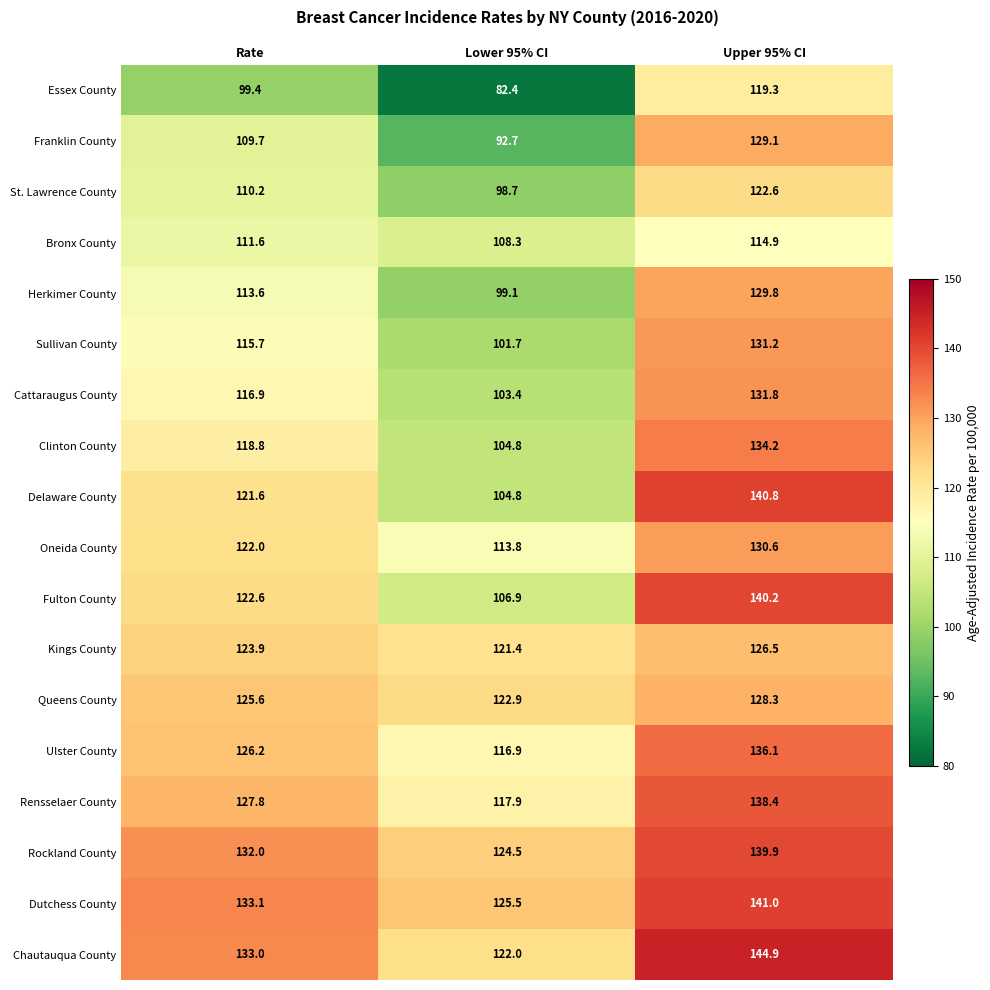

Where is Franklin County nearest to the value 110?

Rate